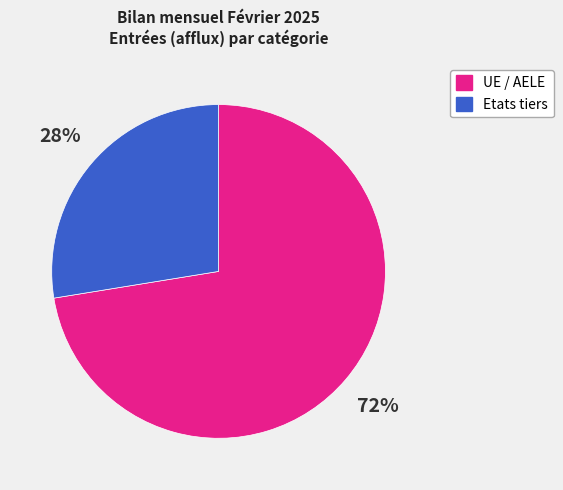

How many segments does this pie chart have?

2